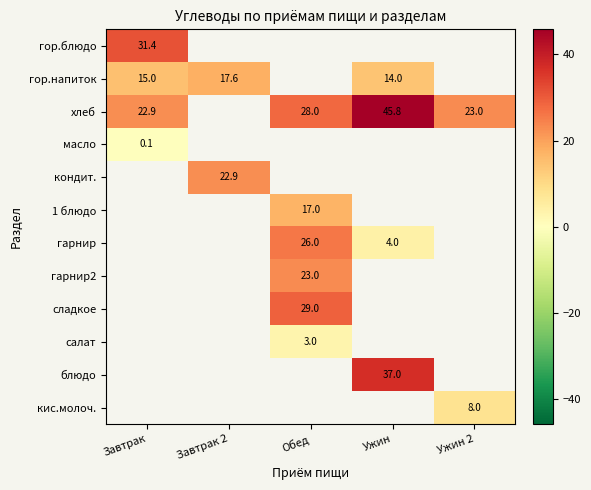

What is the spread (max minus min) of values at Завтрак?

31.3